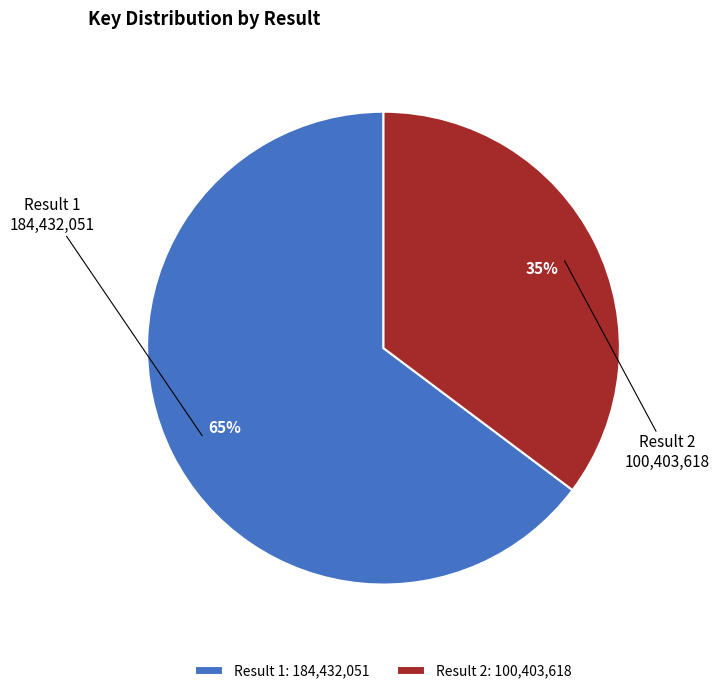

To the nearest percent, what portion does Result 2: 100,403,618 represent?

35%